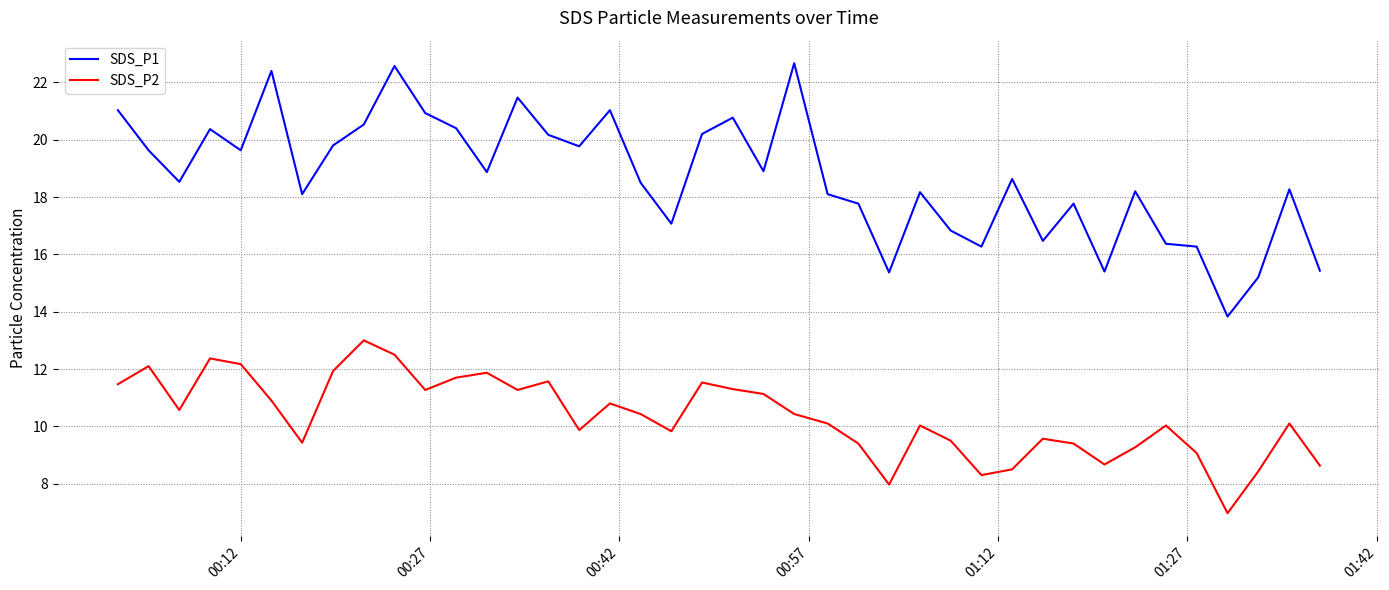

What is the smallest value displayed?

7.0